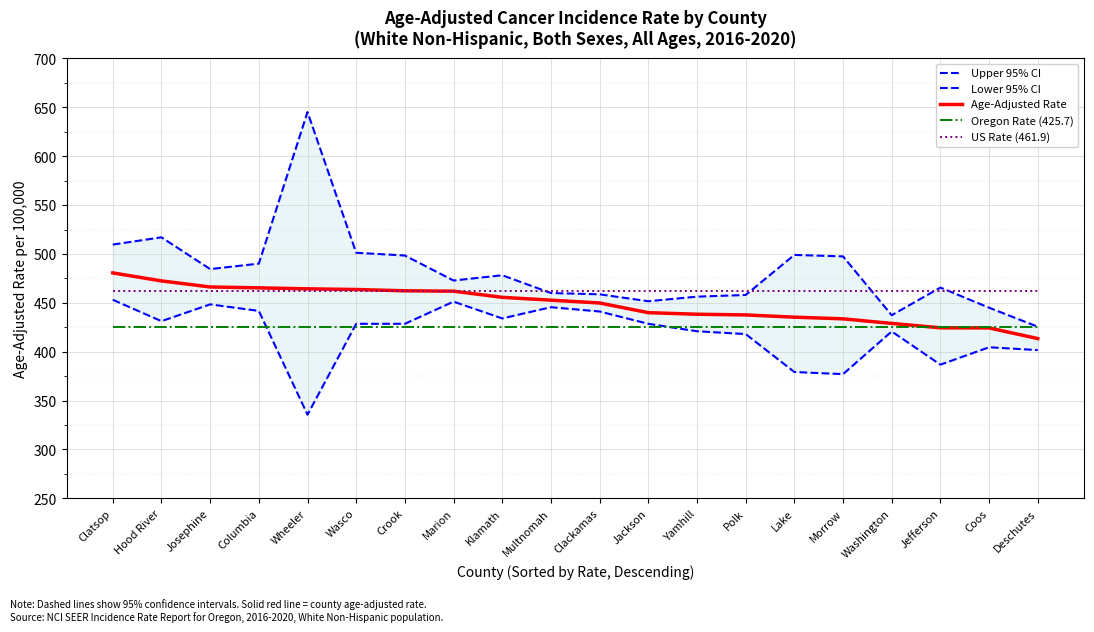

How many interior local valleys does the Lower 95% CI series have?

5